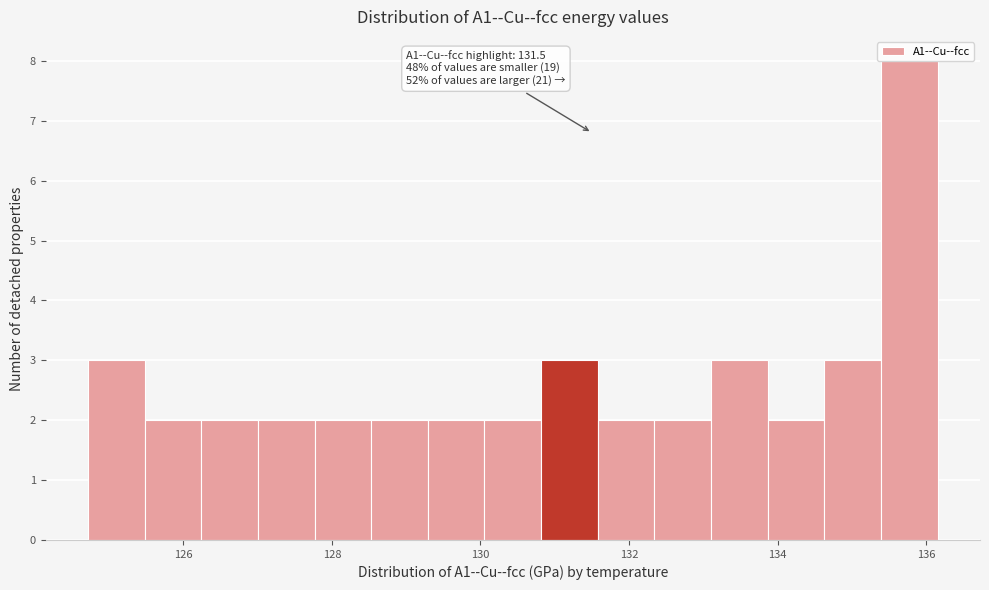

Around what value on the x-axis is the tallest bar? Give the approximate position of its centre, as read against the axis.

135.8